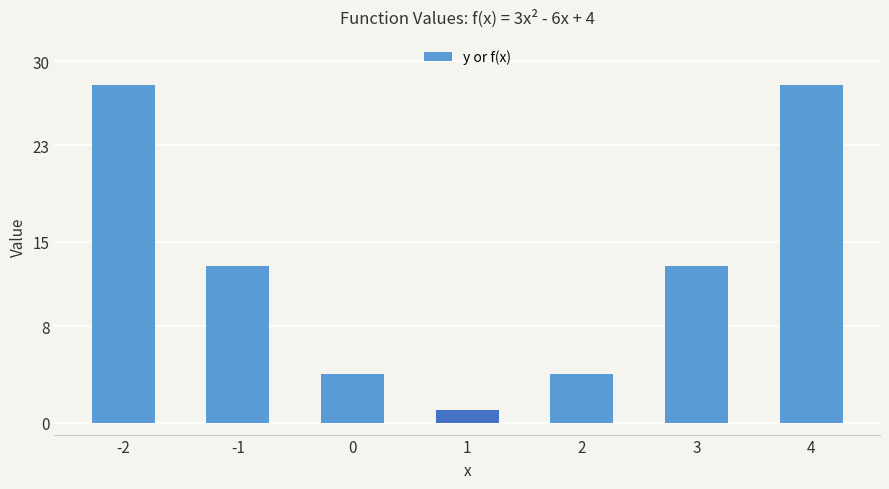

What is the value of the 5th bar from the left?

4